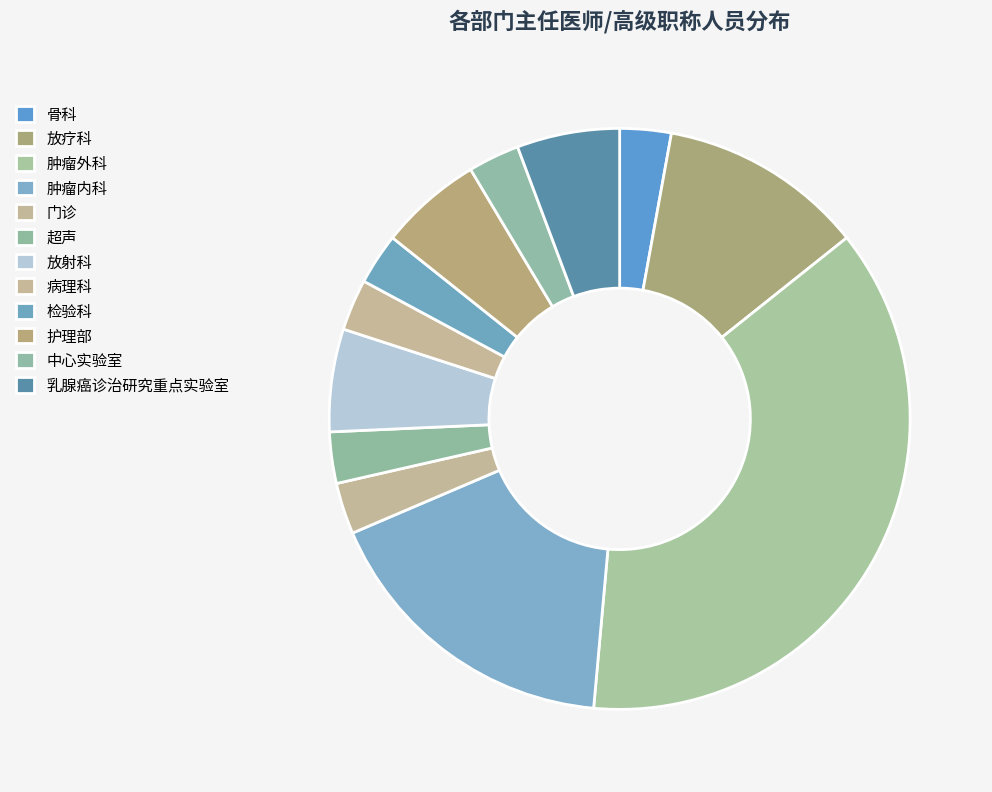

To the nearest percent, what is the combined percentage of 检验科 and 门诊?

6%